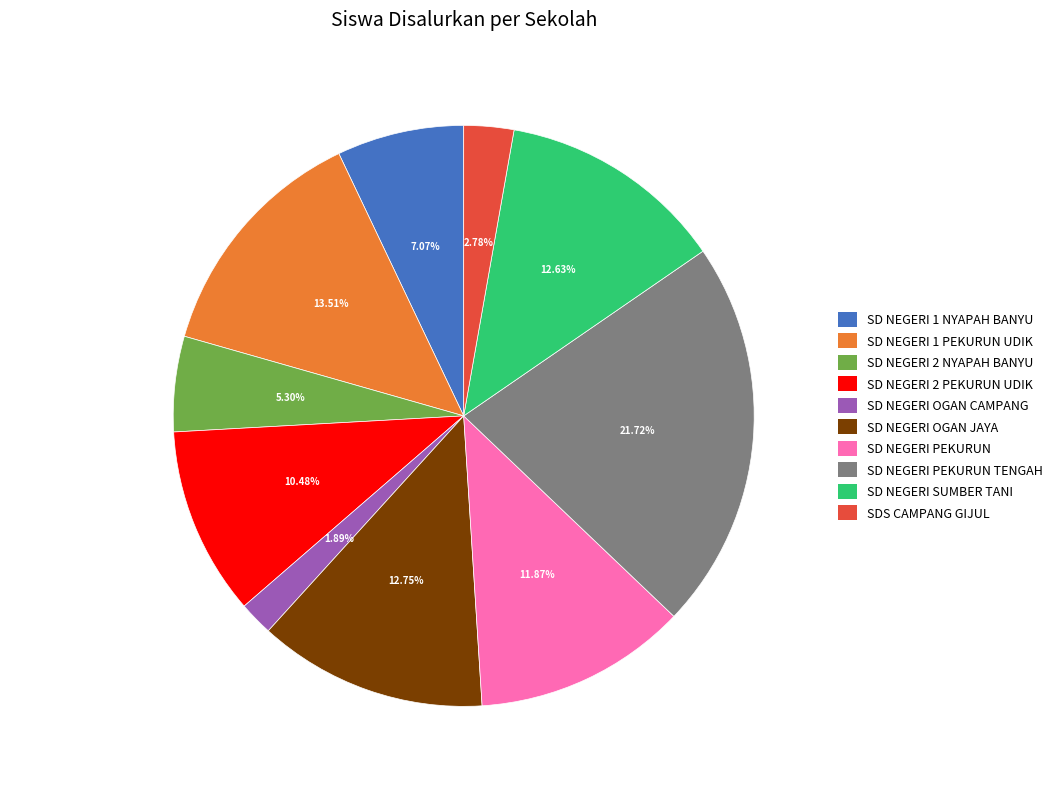

Is it true that SD NEGERI OGAN JAYA is 23% of the pie?

False